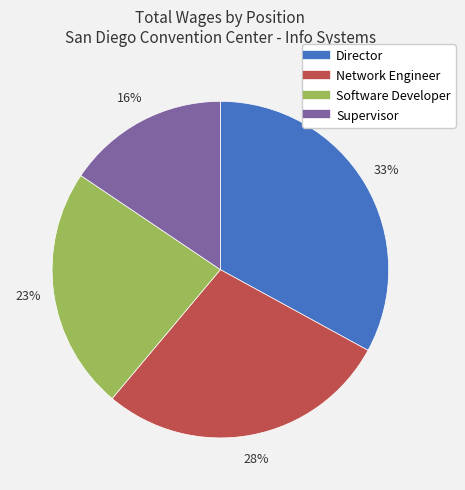

What percentage is the Director slice, to the nearest percent?

33%